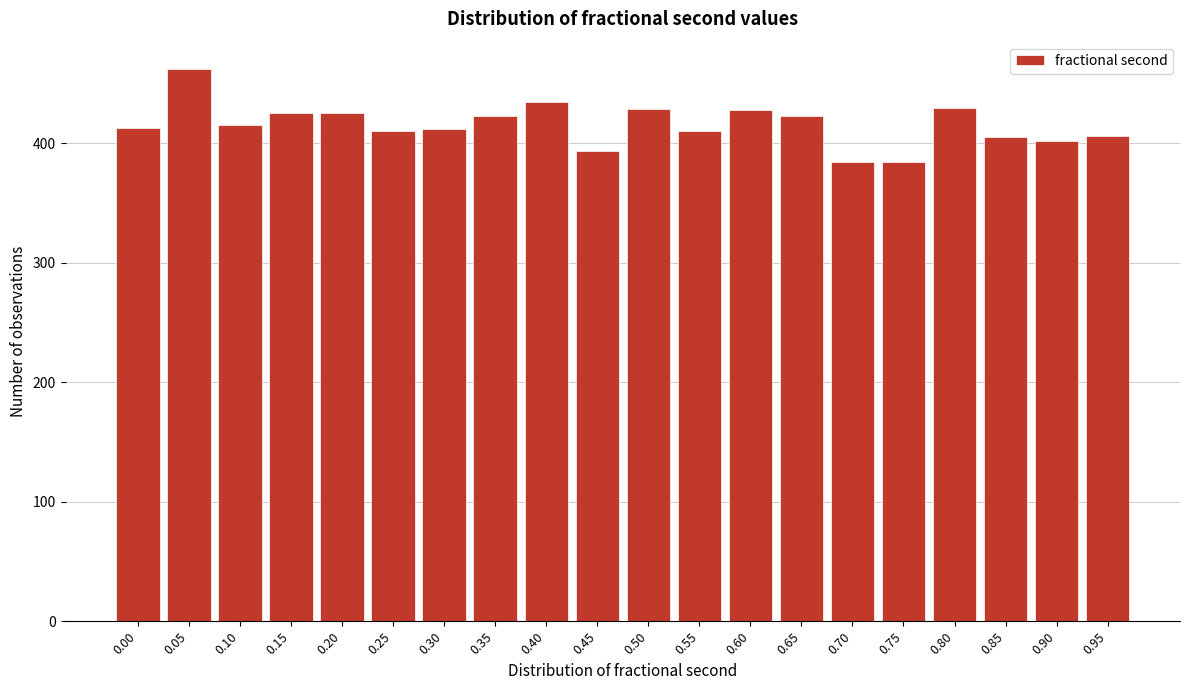

What is the value of the 4th bar from the left?

425